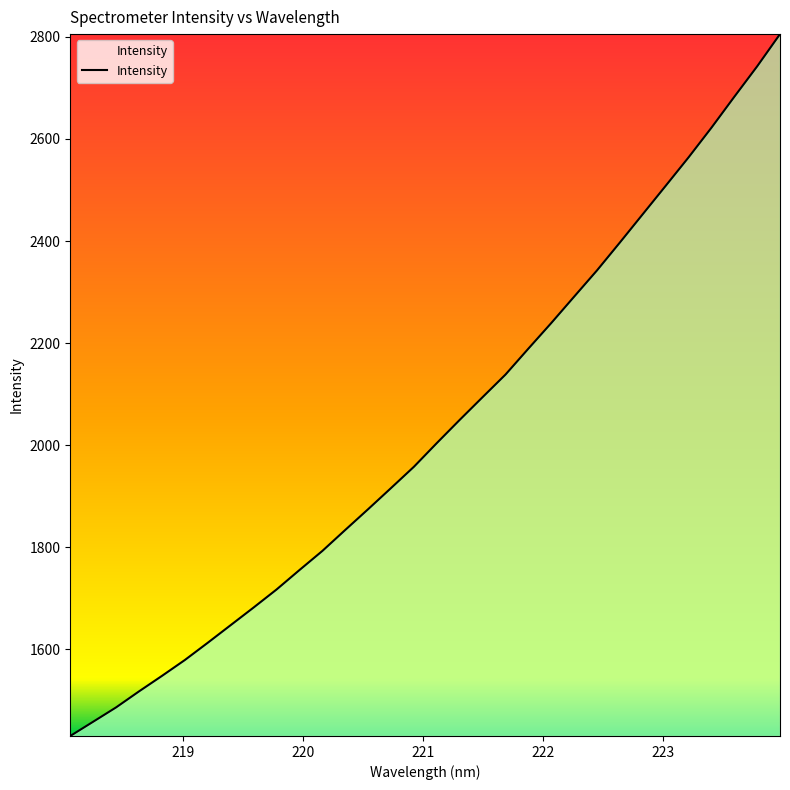

What is the maximum value shown in the chart?

2805.4